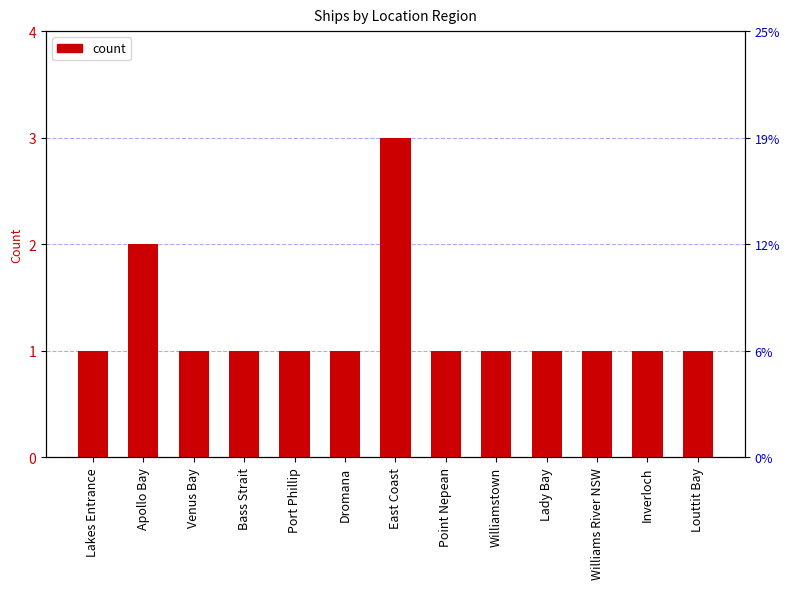

Reading right to left, list all the values displayed in this chart.

1	1	1	1	1	1	3	1	1	1	1	2	1